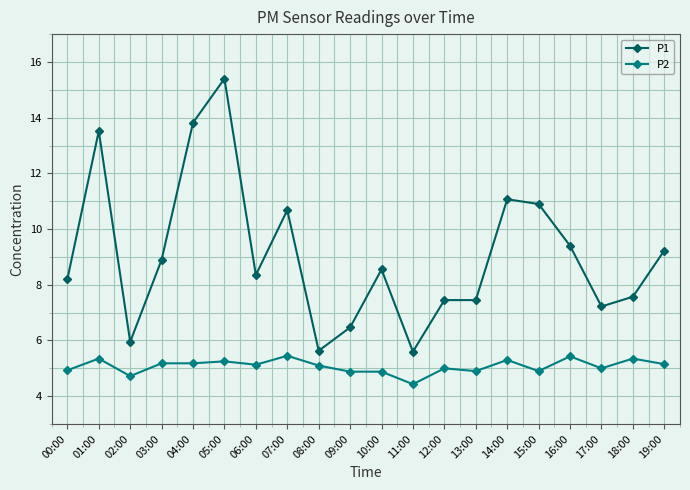

Where is the first local minimum for P2?

02:00